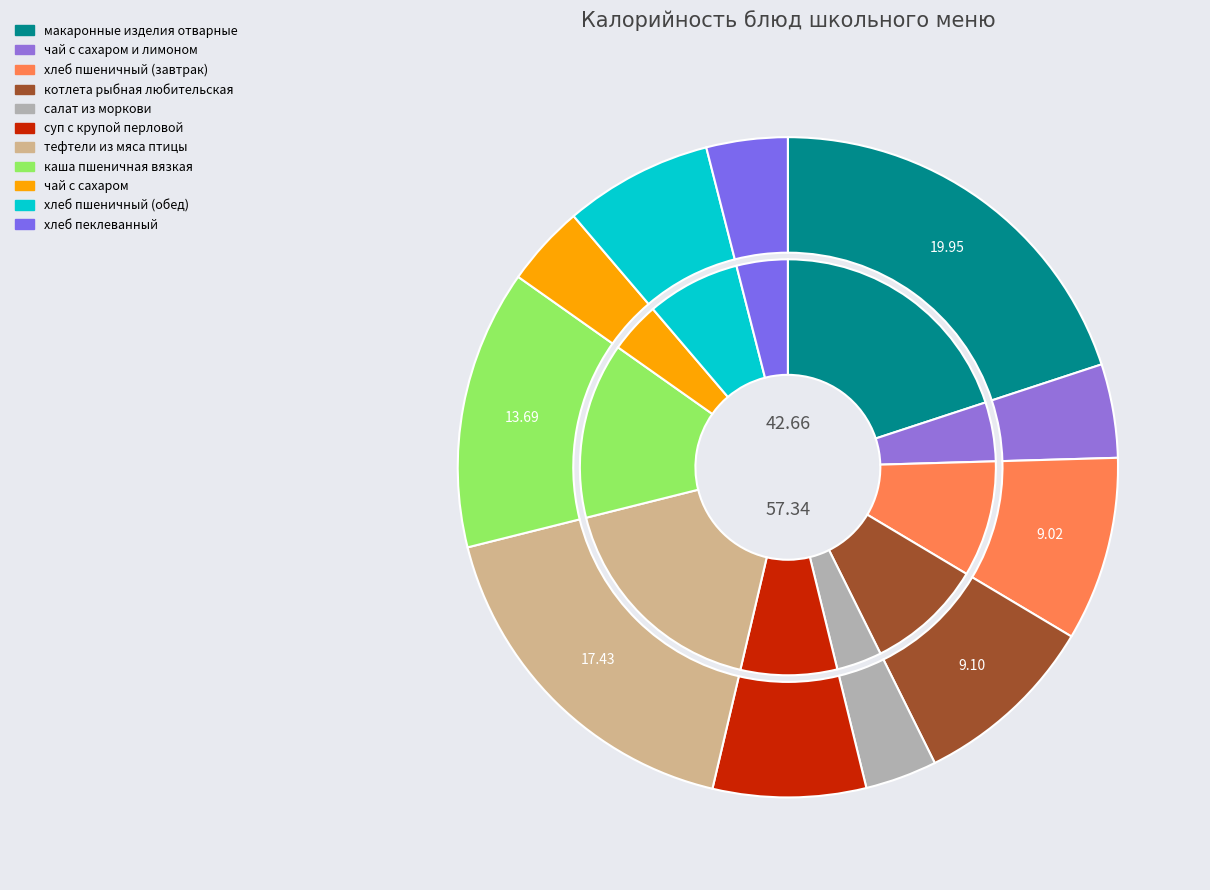

Which category has the biggest portion of the pie?

макаронные изделия отварные